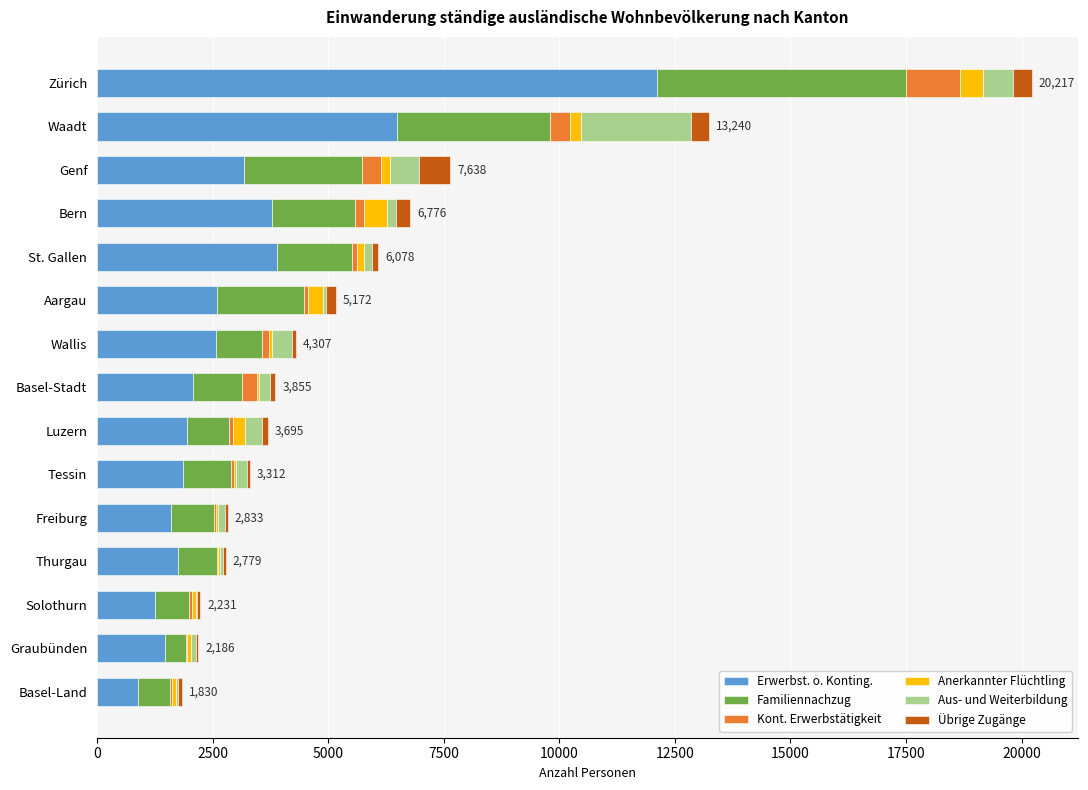

At which category is the sum across all series the highest?

Zürich